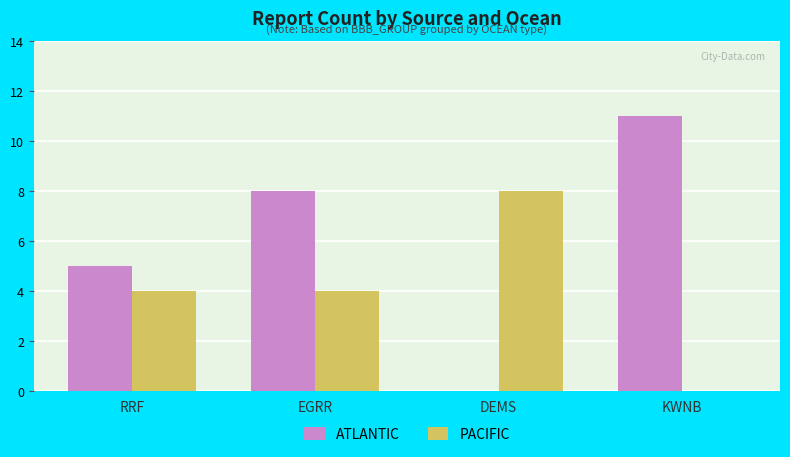

What is the total value across all series at DEMS?

8